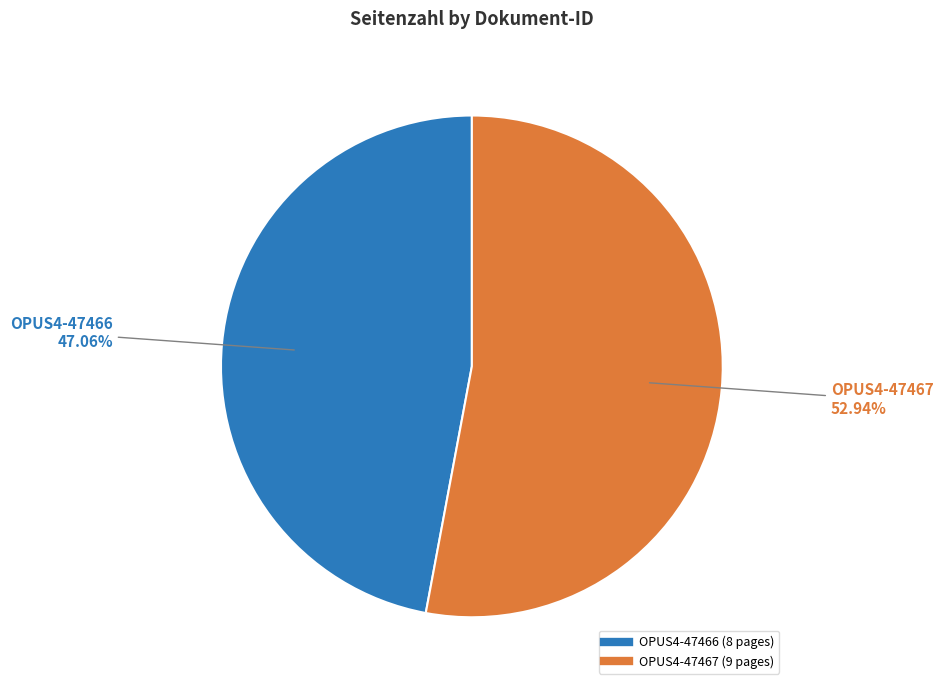

Rank the categories by value from lowest to highest.

OPUS4-47466, OPUS4-47467